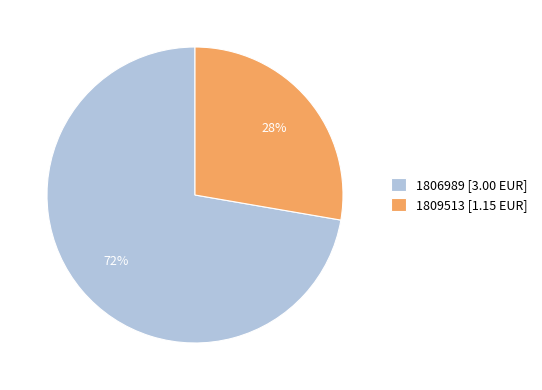

What percentage is the 1806989 [3.00 EUR] slice, to the nearest percent?

72%